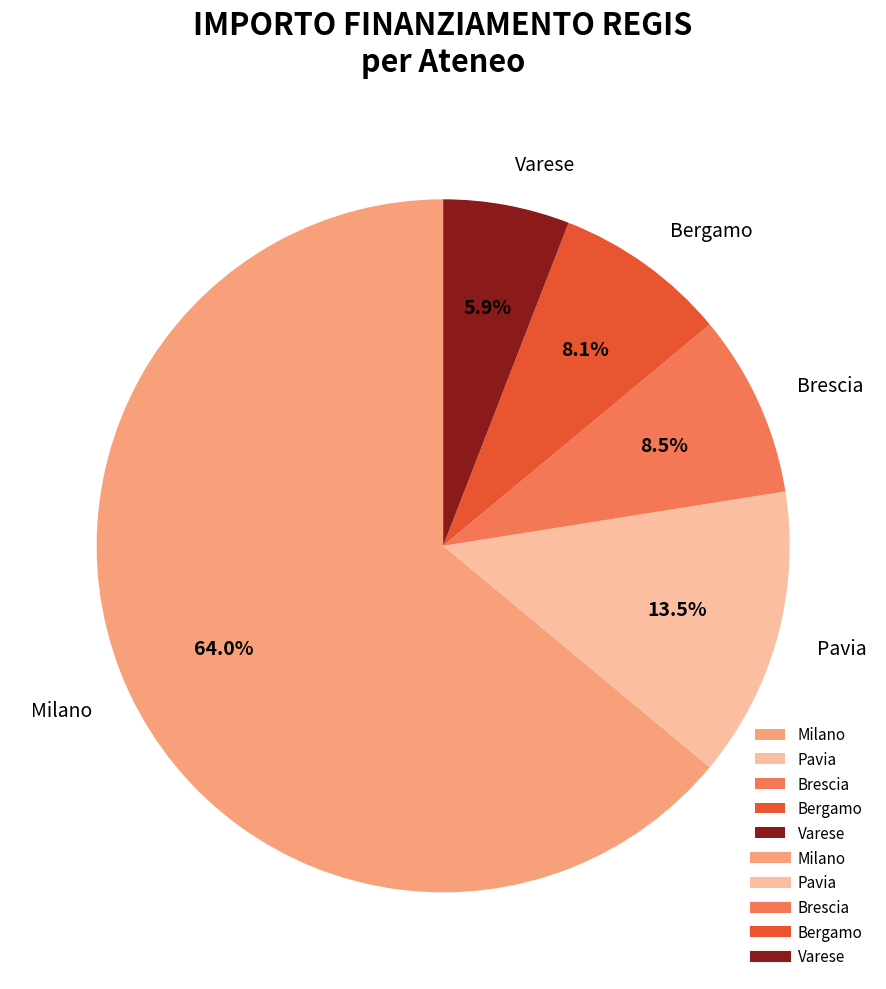

How many segments does this pie chart have?

5